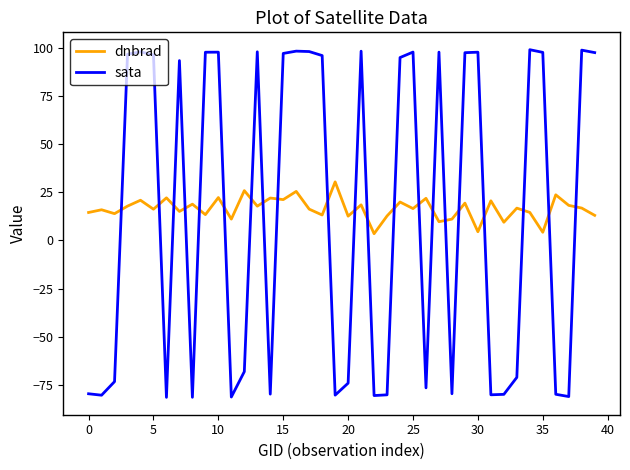

True or false: sata and dnbrad intersect in this chart.

True